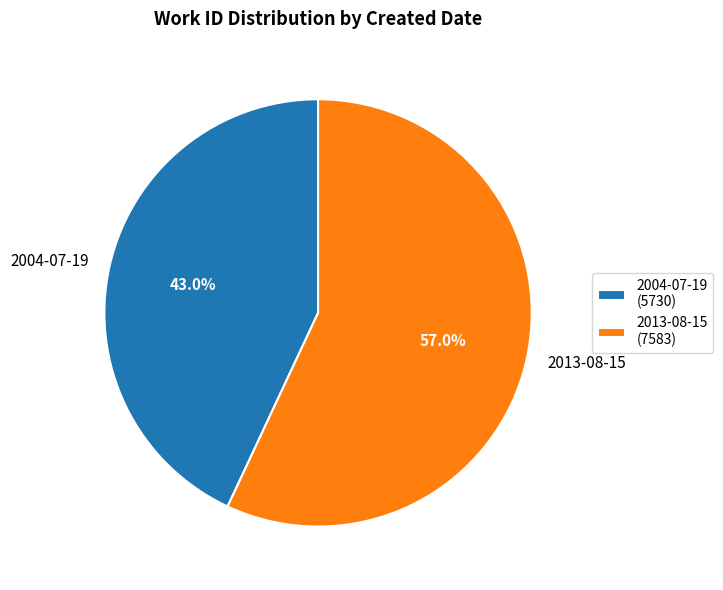

Count the number of slices in the pie.

2